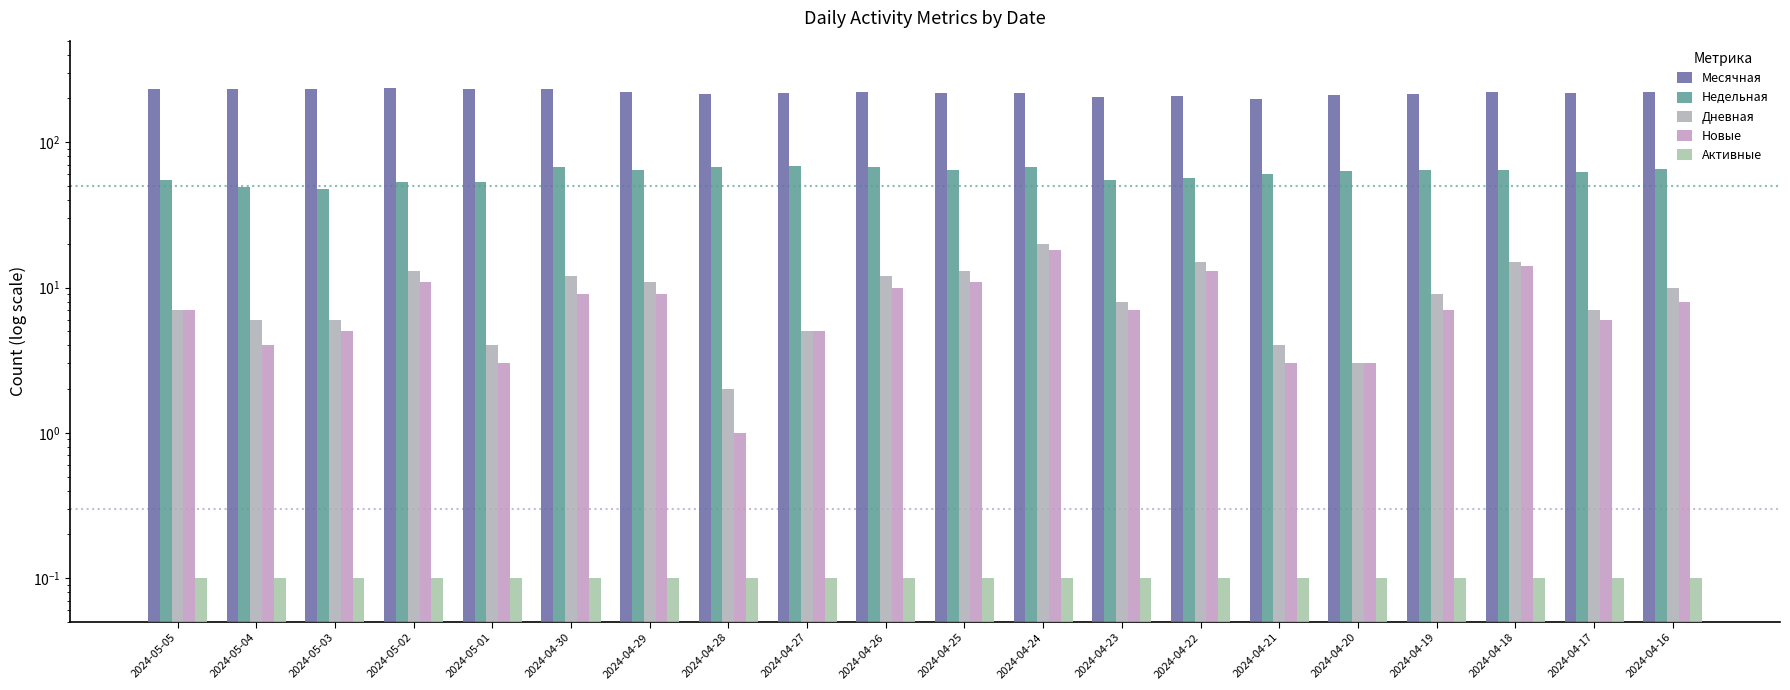

Rank the series by their maximum value, from lowest to highest.

Активные, Новые, Дневная, Недельная, Месячная